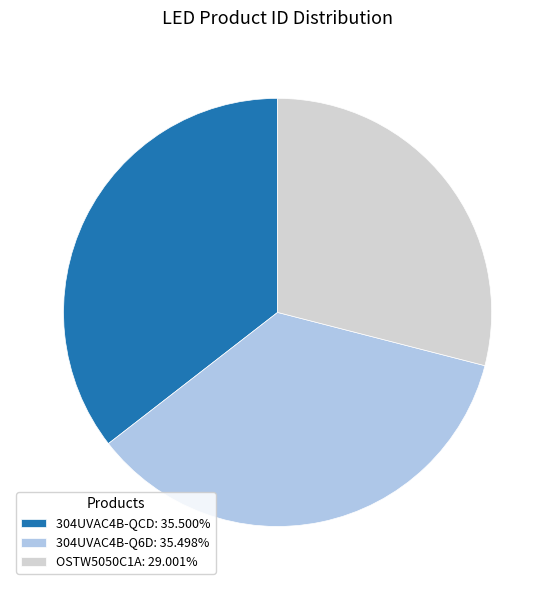

What is the ratio of the value at 304UVAC4B-Q6D: 35.498% to the value at OSTW5050C1A: 29.001%?

1.2